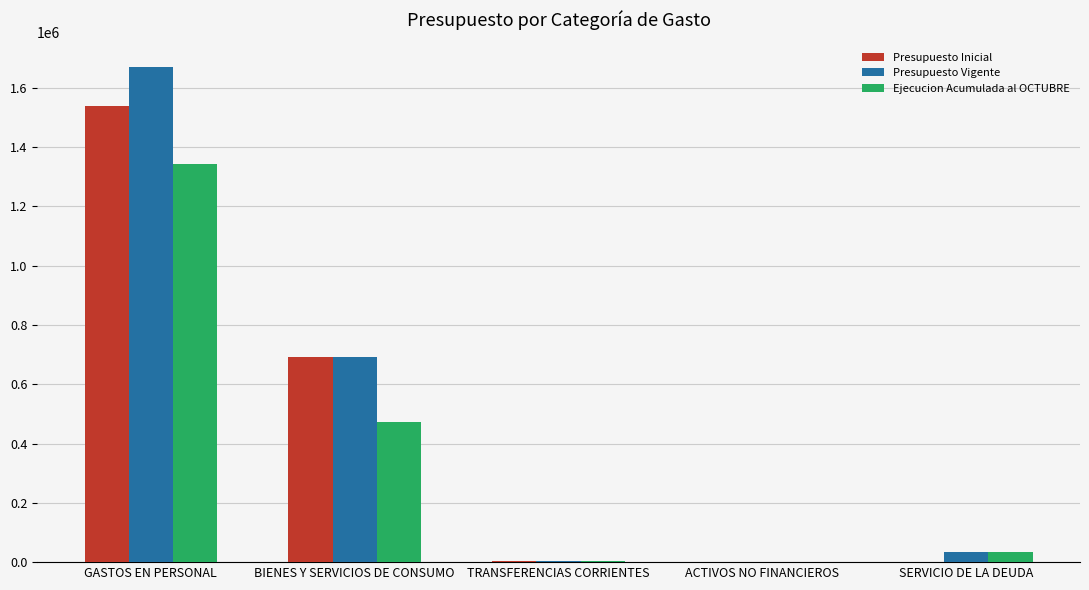

What is the sum of all Presupuesto Inicial values?

2234369